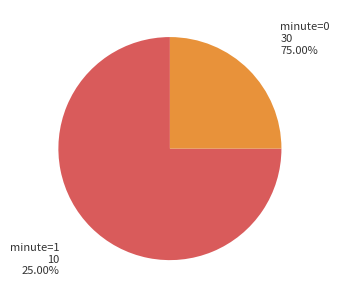

Does any single category account for the majority?

Yes